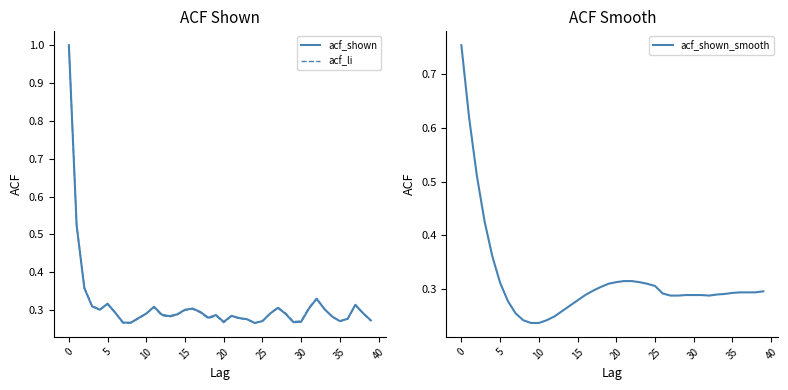

True or false: acf_shown_smooth has more than 1 points higher than both neighbors.

False